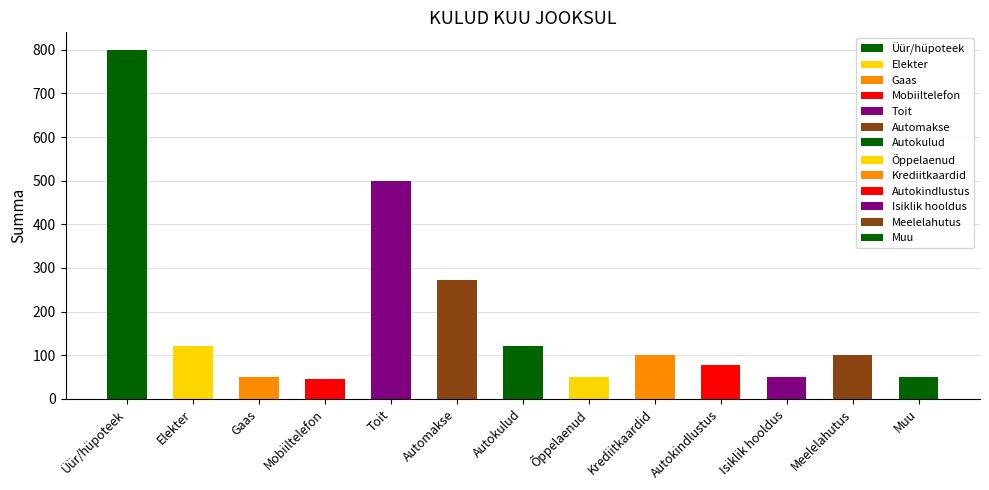

Does the chart contain stacked bars?

No